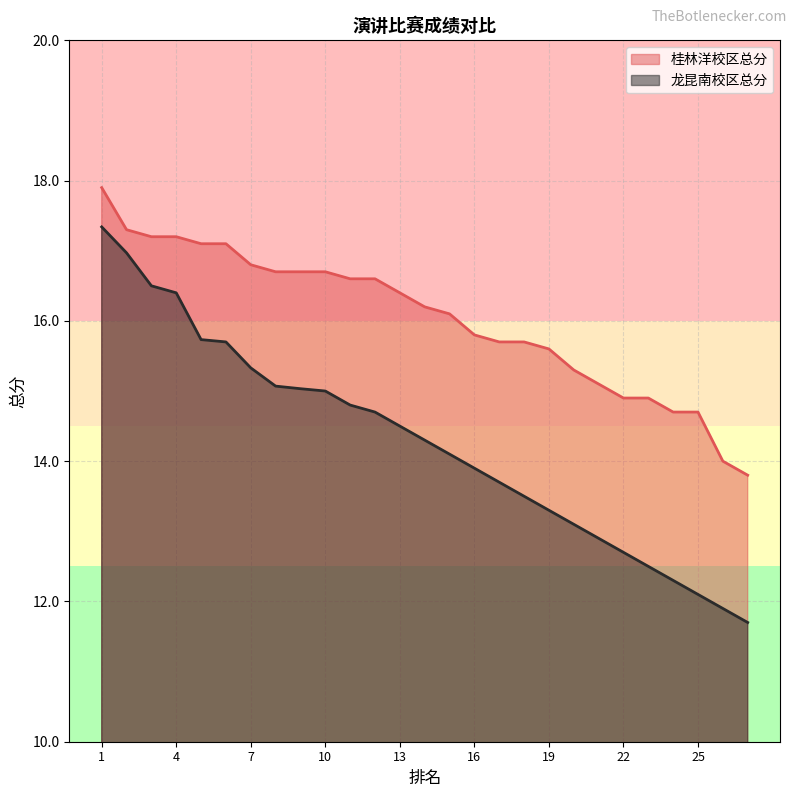

Reading left to right, what are all the values shown in this chart?

桂林洋校区总分: 1=17.9	2=17.3	3=17.2	4=17.2	5=17.1	6=17.1	7=16.8	8=16.7	9=16.7	10=16.7	11=16.6	12=16.6	13=16.4	14=16.2	15=16.1	16=15.8	17=15.7	18=15.7	19=15.6	20=15.3	21=15.1	22=14.9	23=14.9	24=14.7	25=14.7	26=14.0	27=13.8
龙昆南校区总分: 1=17.3	2=17.0	3=16.5	4=16.4	5=15.7	6=15.7	7=15.3	8=15.1	9=15.0	10=15.0	11=14.8	12=14.7	13=14.5	14=14.3	15=14.1	16=13.9	17=13.7	18=13.5	19=13.3	20=13.1	21=12.9	22=12.7	23=12.5	24=12.3	25=12.1	26=11.9	27=11.7